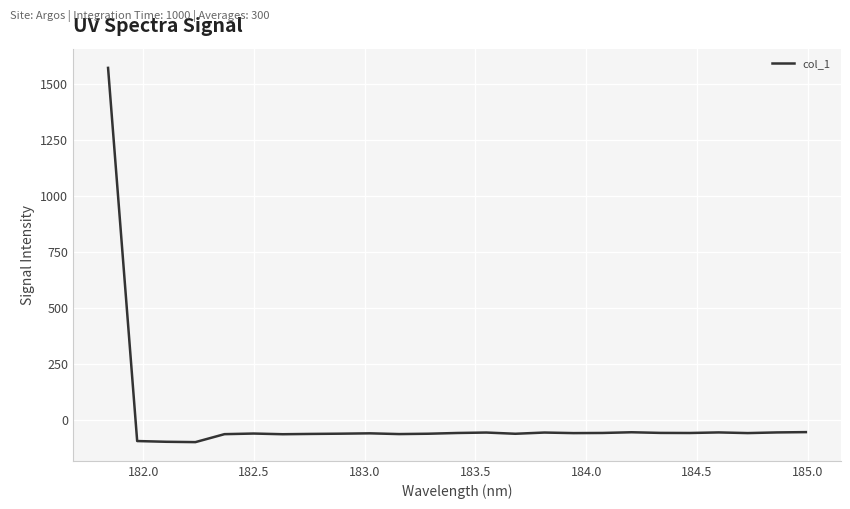

What is the difference between the maximum and minimum values?

1667.1